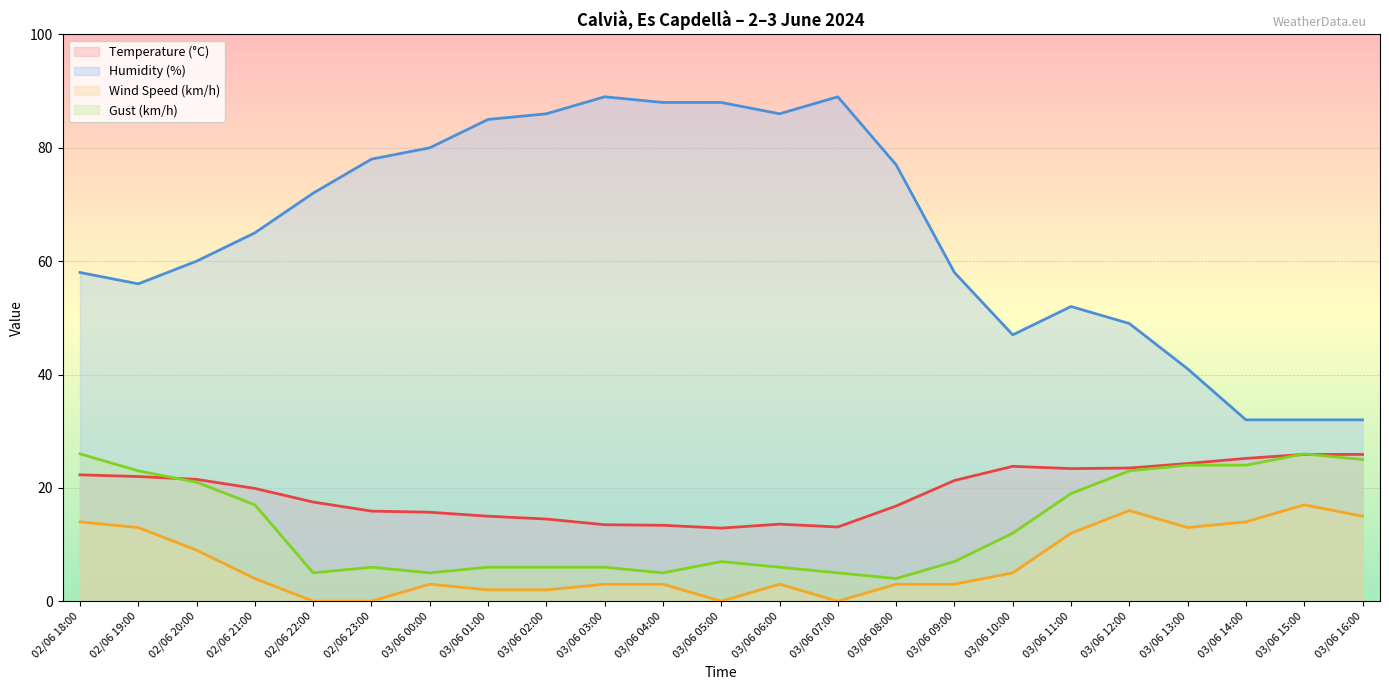

The Temperature (°C) series shows 10.3 at 02/06 22:00. True or false?

False